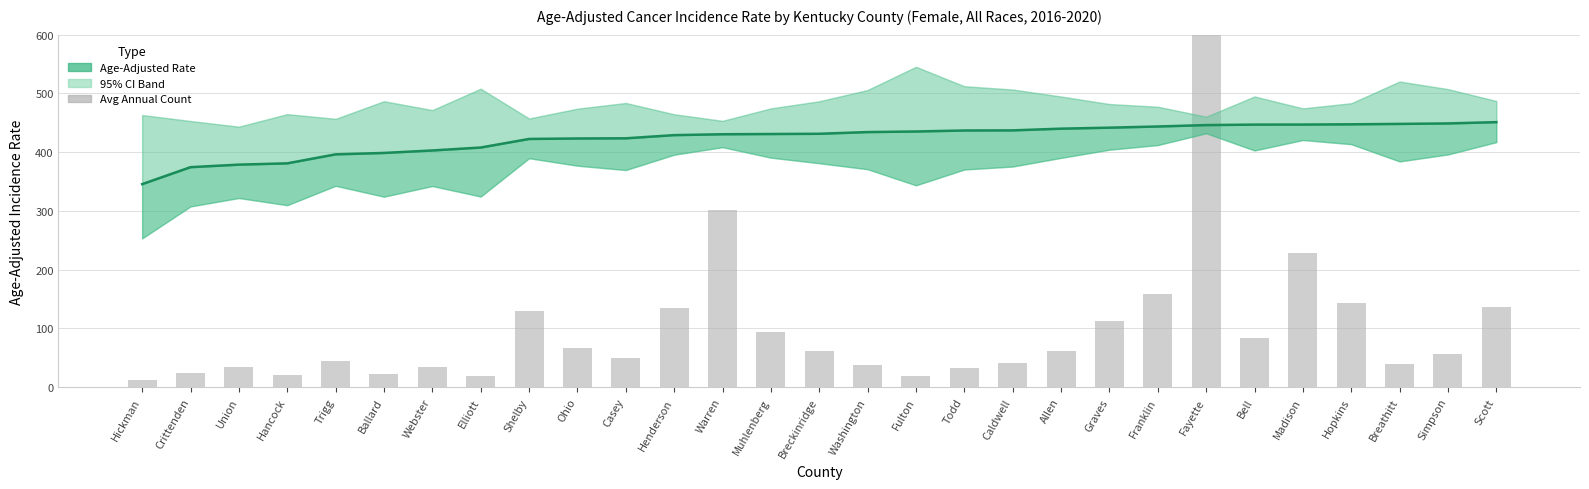

What is the value of the Rate bar at the 14th from the left?

430.9